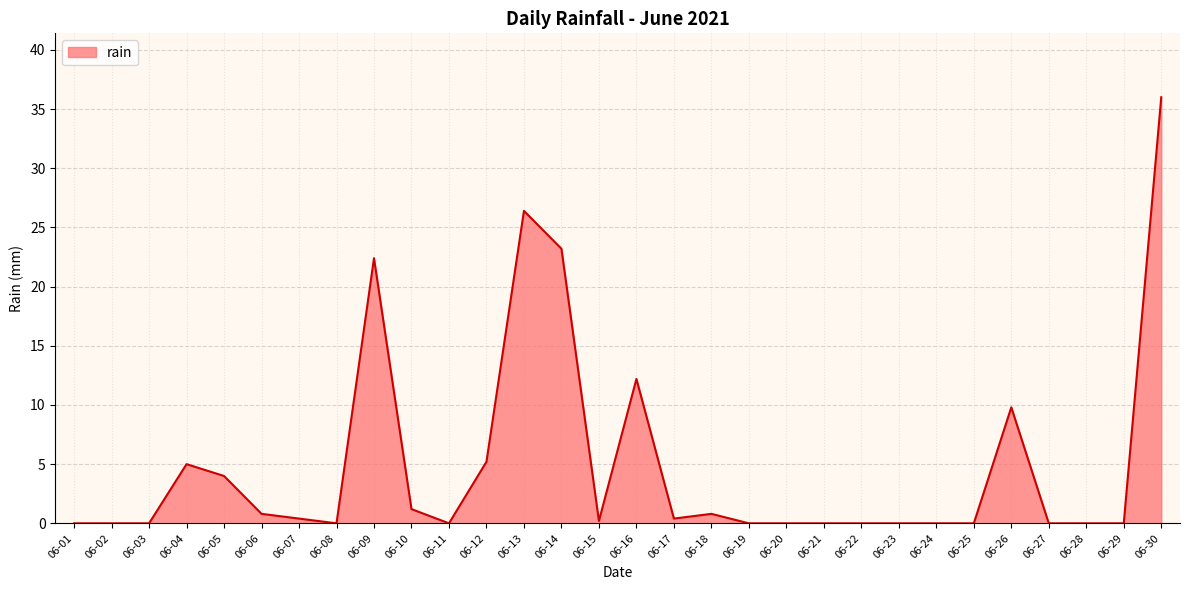

The value at 06-12 is 5.2. True or false?

True